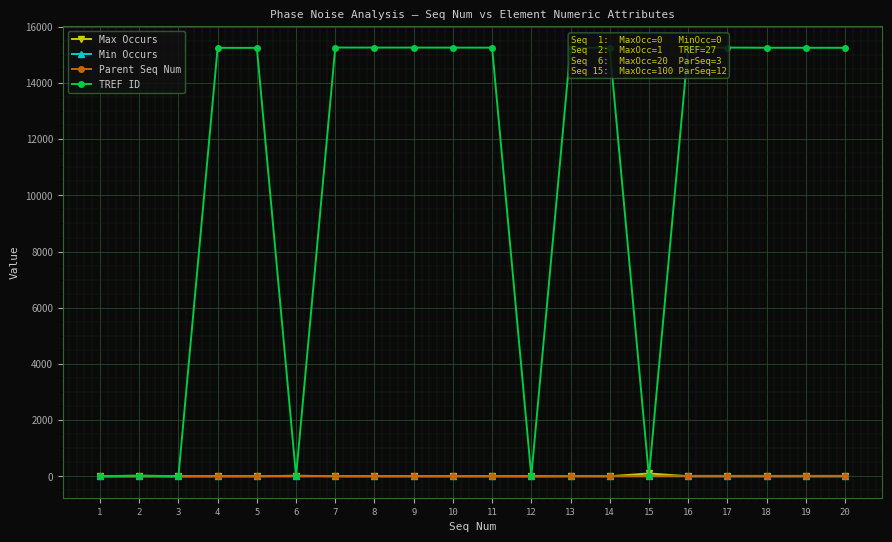

What are all the series names shown in the legend?

Max Occurs, Min Occurs, Parent Seq Num, TREF ID